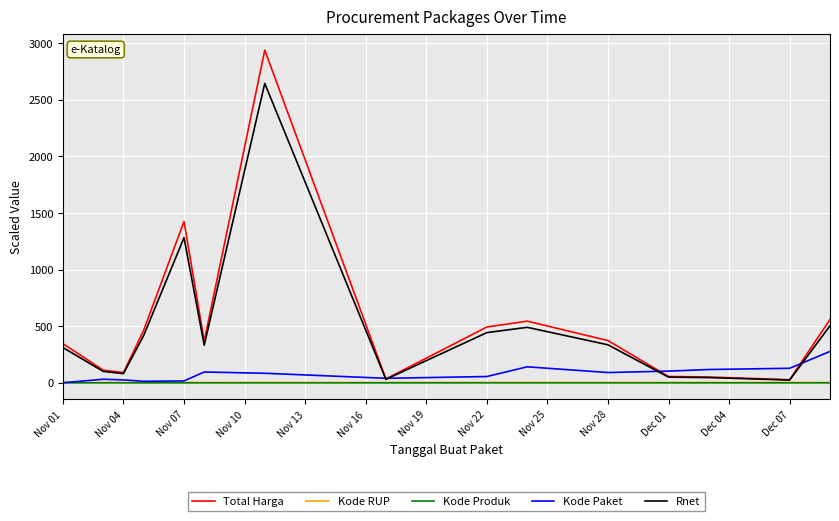

Which series has the largest range (max minus min)?

Total Harga